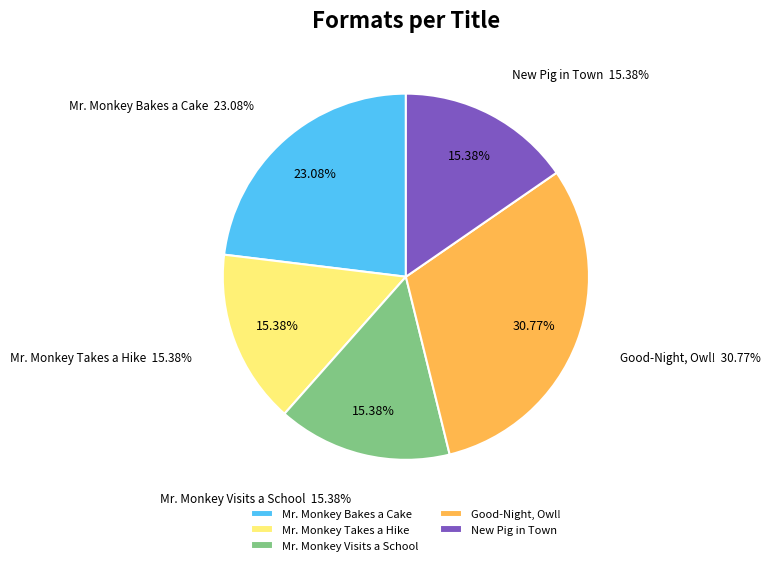

What is the largest slice in the pie chart?

Good-Night, Owl!